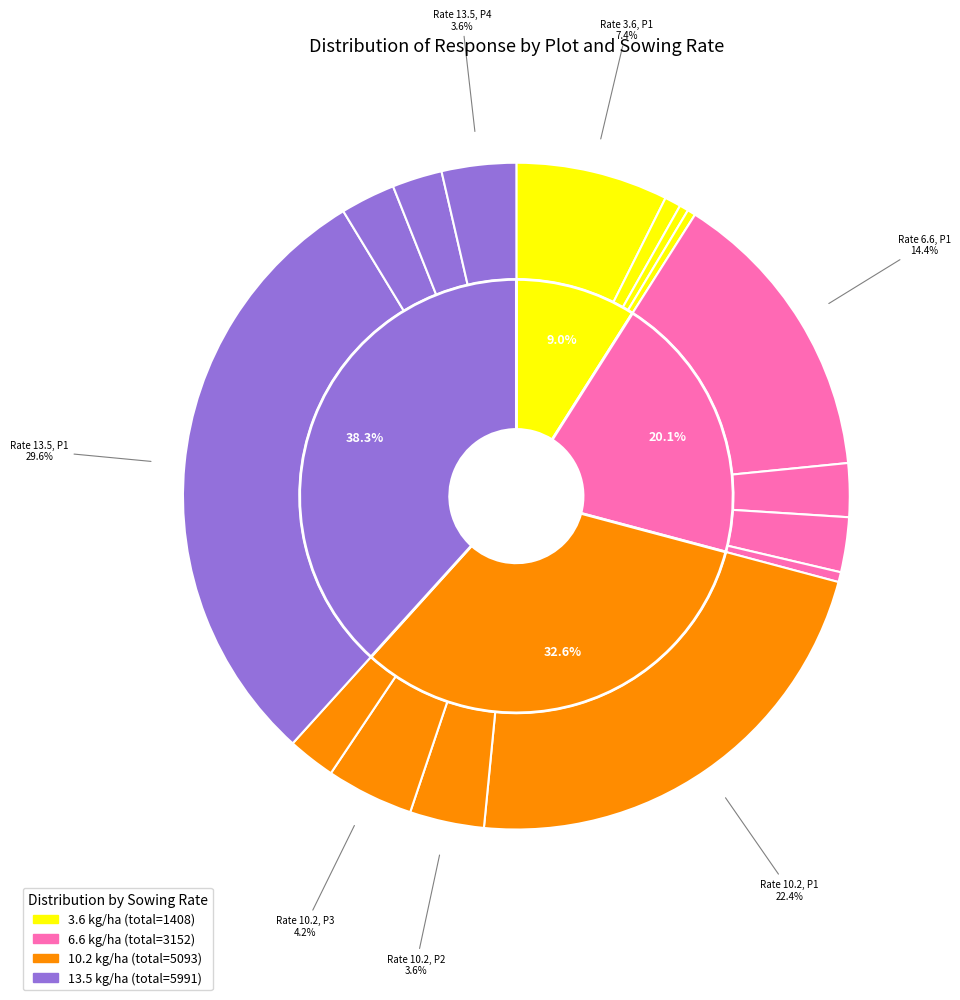

To the nearest percent, what is the difference between the 15 and 5 slice percentages?

1%